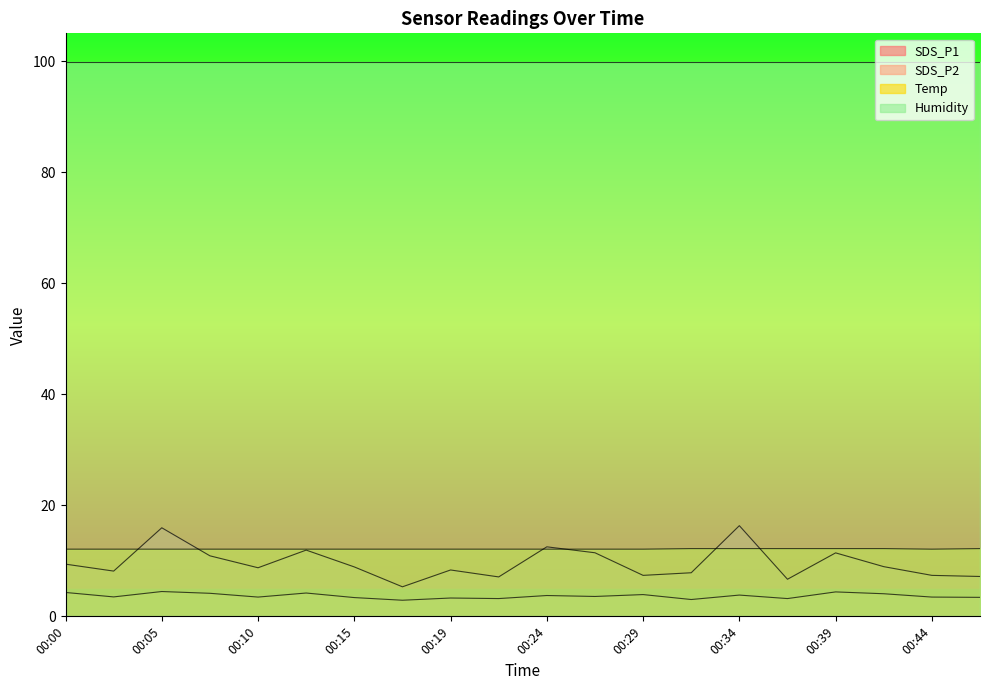

What is the difference between the SDS_P2 values at 00:00 and 00:22?

1.1